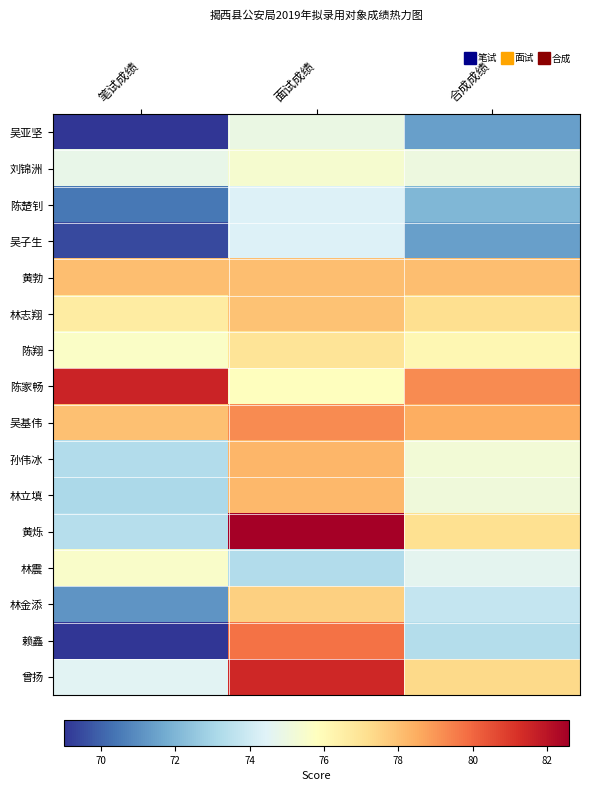

Reading left to right, extract all data points from this chart.

吴亚坚: 笔试成绩=69.0	面试成绩=74.9	合成成绩=71.4
刘锦洲: 笔试成绩=74.8	面试成绩=75.4	合成成绩=75.0
陈楚钊: 笔试成绩=70.5	面试成绩=74.4	合成成绩=72.0
吴子生: 笔试成绩=69.5	面试成绩=74.4	合成成绩=71.4
黄勃: 笔试成绩=78.0	面试成绩=78.1	合成成绩=78.1
林志翔: 笔试成绩=76.6	面试成绩=78.0	合成成绩=77.1
陈翔: 笔试成绩=75.6	面试成绩=77.0	合成成绩=76.1
陈家畅: 笔试成绩=81.5	面试成绩=75.8	合成成绩=79.2
吴基伟: 笔试成绩=78.0	面试成绩=79.2	合成成绩=78.5
孙伟冰: 笔试成绩=73.2	面试成绩=78.3	合成成绩=75.3
林立填: 笔试成绩=73.1	面试成绩=78.2	合成成绩=75.1
黄烁: 笔试成绩=73.4	面试成绩=82.6	合成成绩=77.1
林震: 笔试成绩=75.5	面试成绩=73.3	合成成绩=74.6
林金添: 笔试成绩=71.2	面试成绩=77.6	合成成绩=73.7
赖鑫: 笔试成绩=69.0	面试成绩=79.8	合成成绩=73.3
曾扬: 笔试成绩=74.5	面试成绩=81.5	合成成绩=77.3